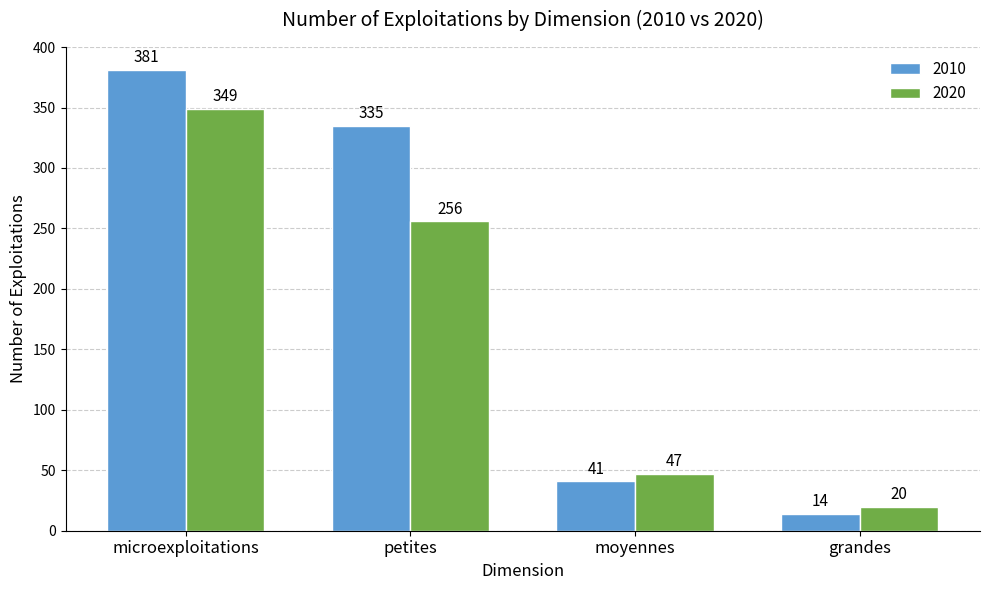

What is the greatest value displayed?

381